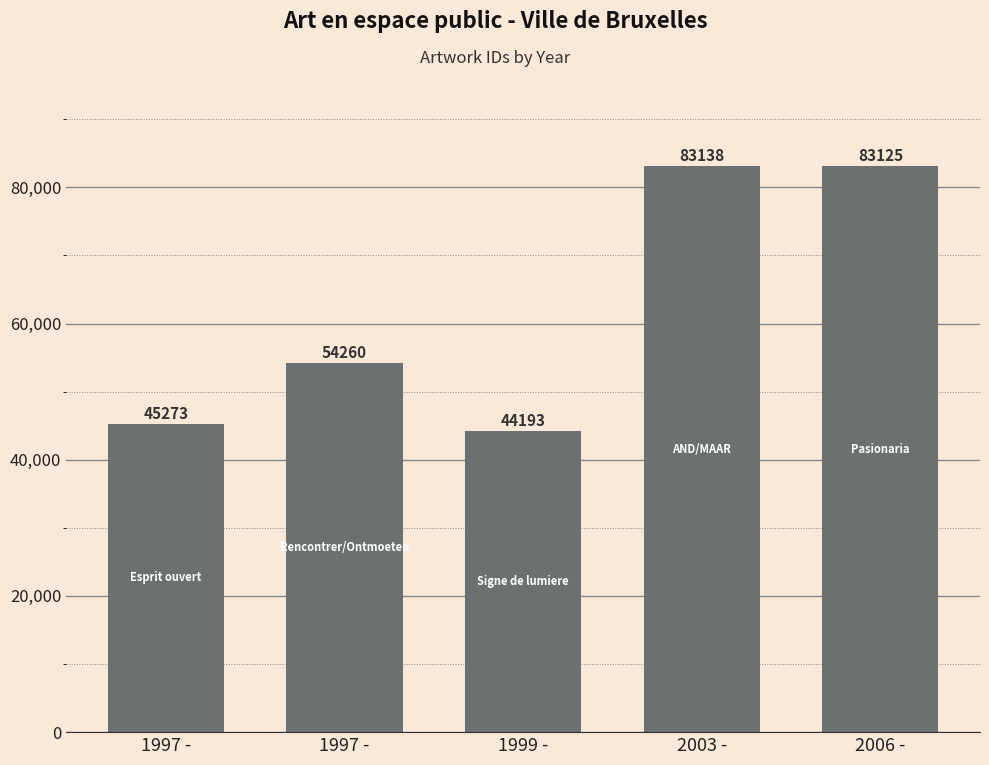

What value does the data have at 2006 -?

83125